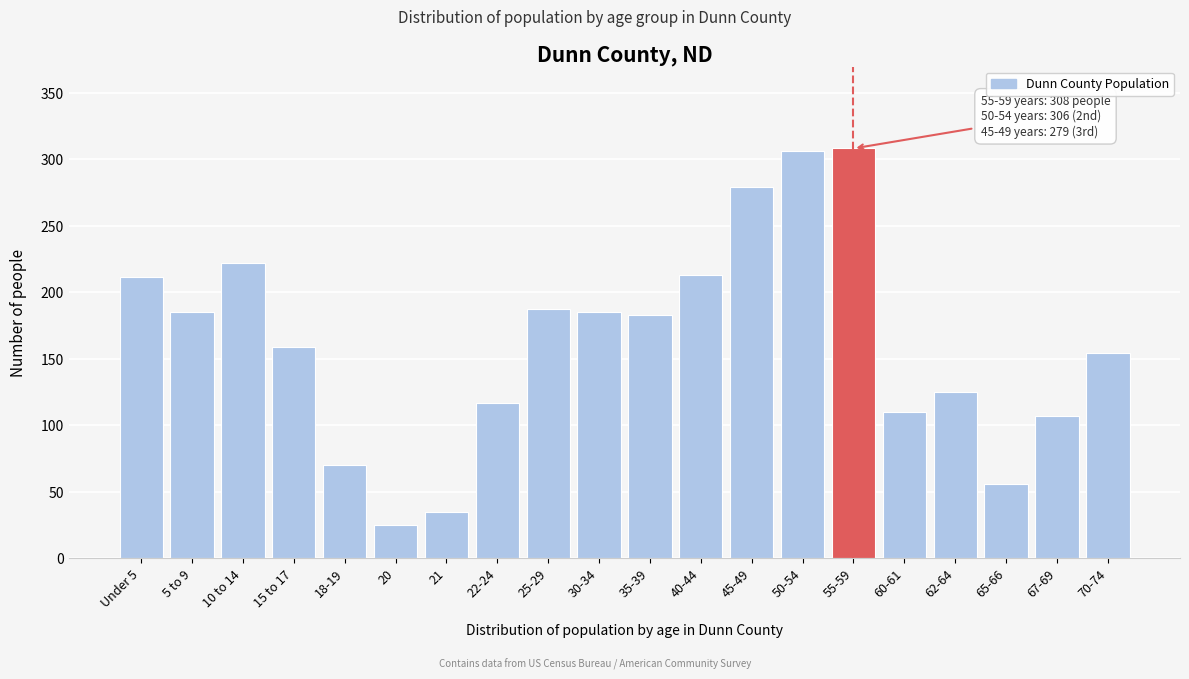

Reading left to right, extract all data points from this chart.

Under 5=211	5 to 9=185	10 to 14=222	15 to 17=159	18-19=70	20=25	21=35	22-24=117	25-29=187	30-34=185	35-39=183	40-44=213	45-49=279	50-54=306	55-59=308	60-61=110	62-64=125	65-66=56	67-69=107	70-74=154